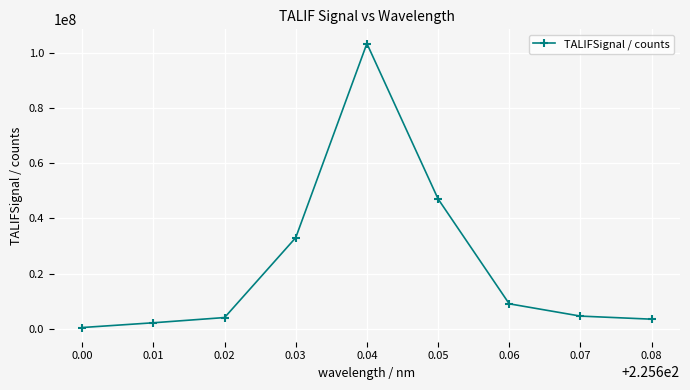

How many interior local peaks (higher than both neighbors) does the data have?

1